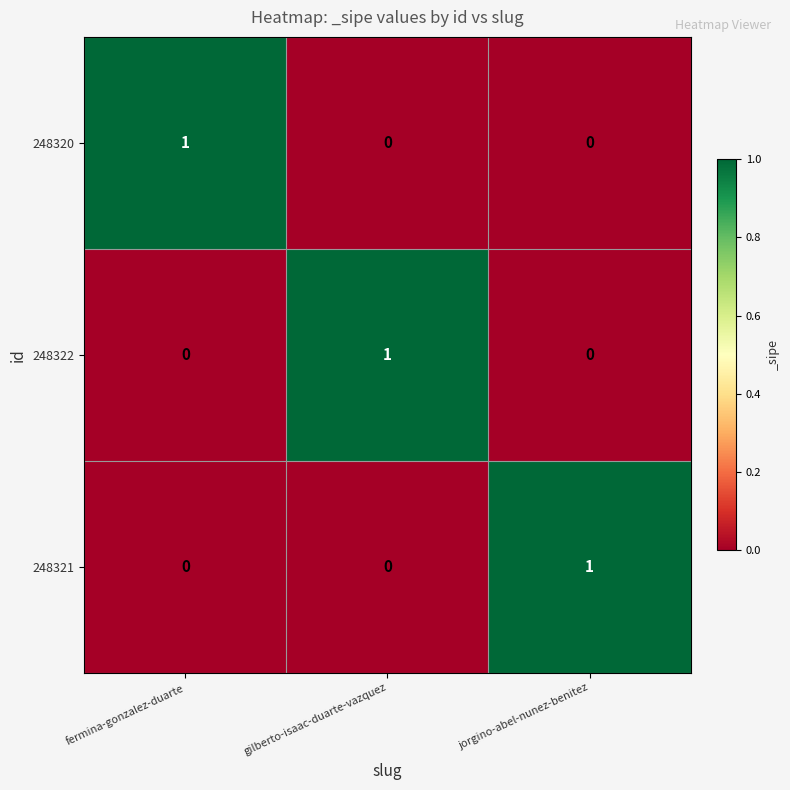

Count the 248322 values in the range 0 to 1.

3